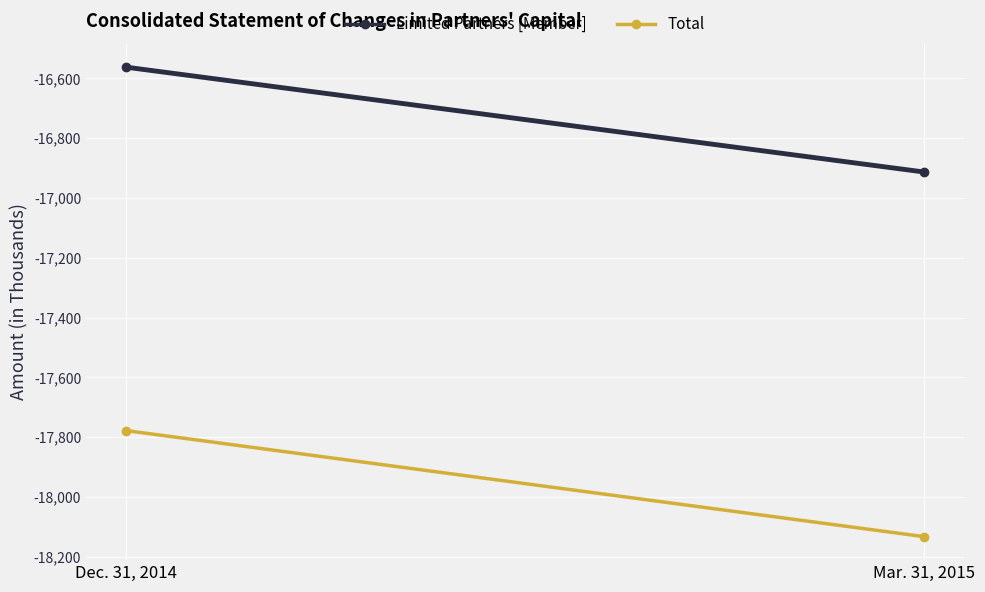

What is the sum of the Limited Partners [Member] values at Mar. 31, 2015 and Dec. 31, 2014?

-33475